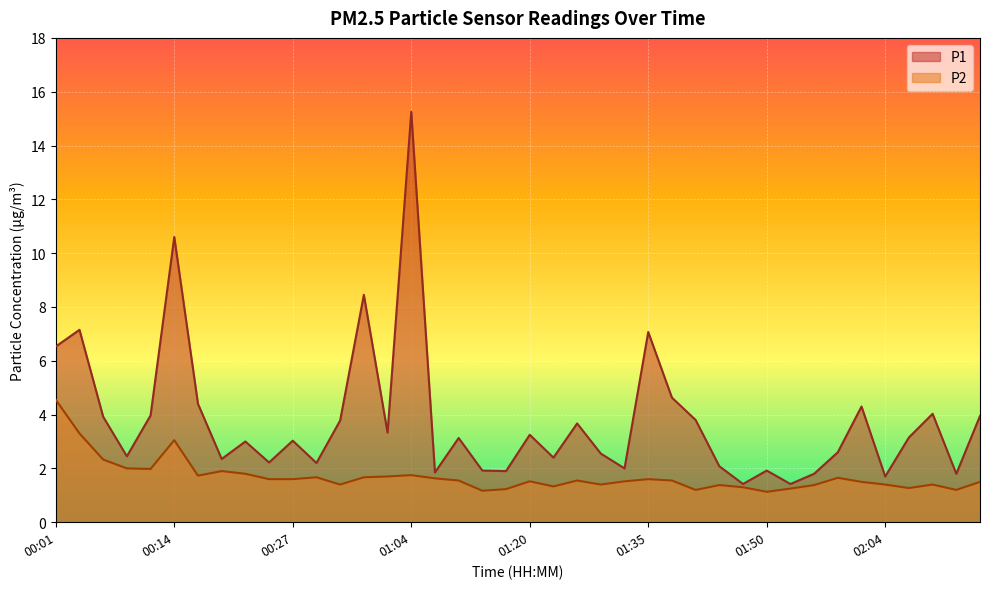

What is the difference between the maximum and minimum values in the P1 series?

13.8